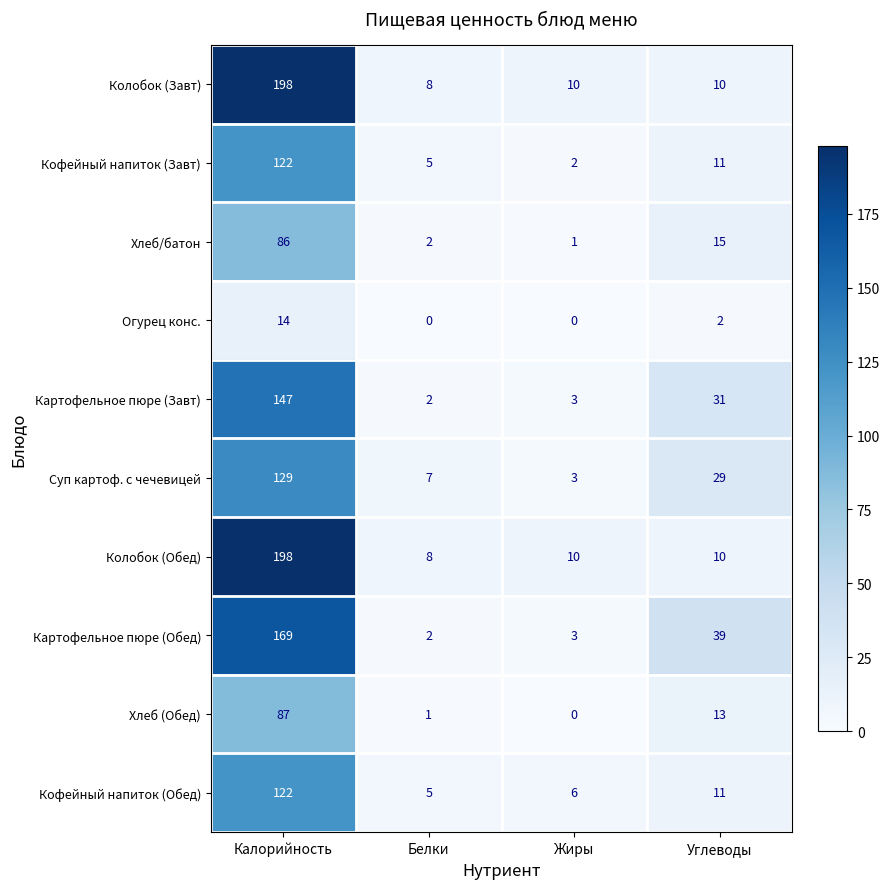

What is the lowest value of the Суп картоф. с чечевицей series?

3